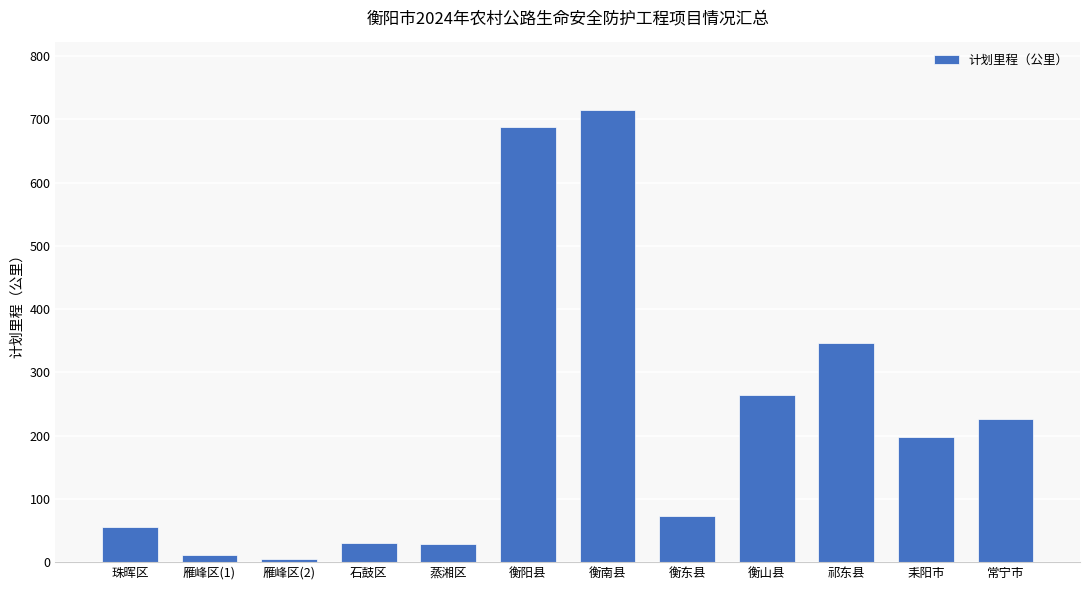

What is the difference between the maximum and minimum values?

709.3